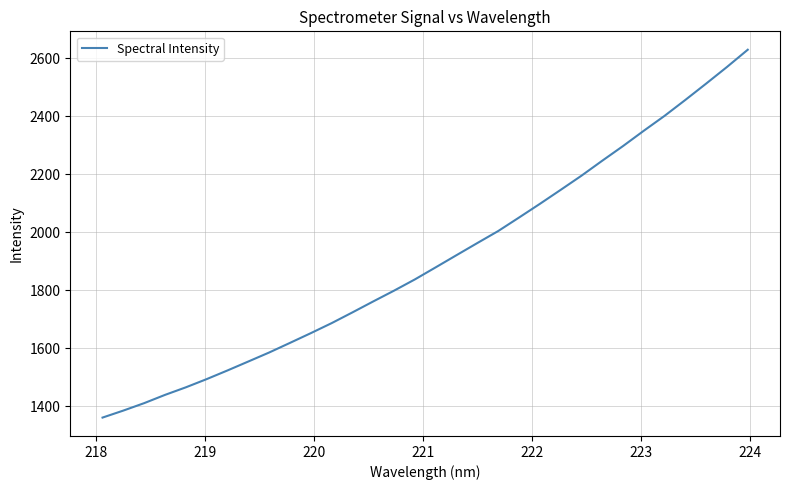

What is the maximum value shown in the chart?

2630.1